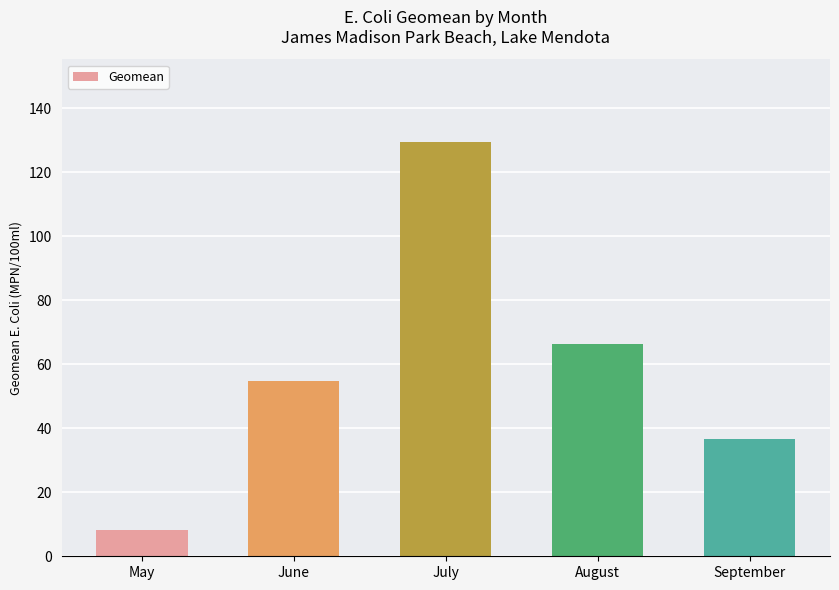

List the labels in order of value, largest first.

July, August, June, September, May